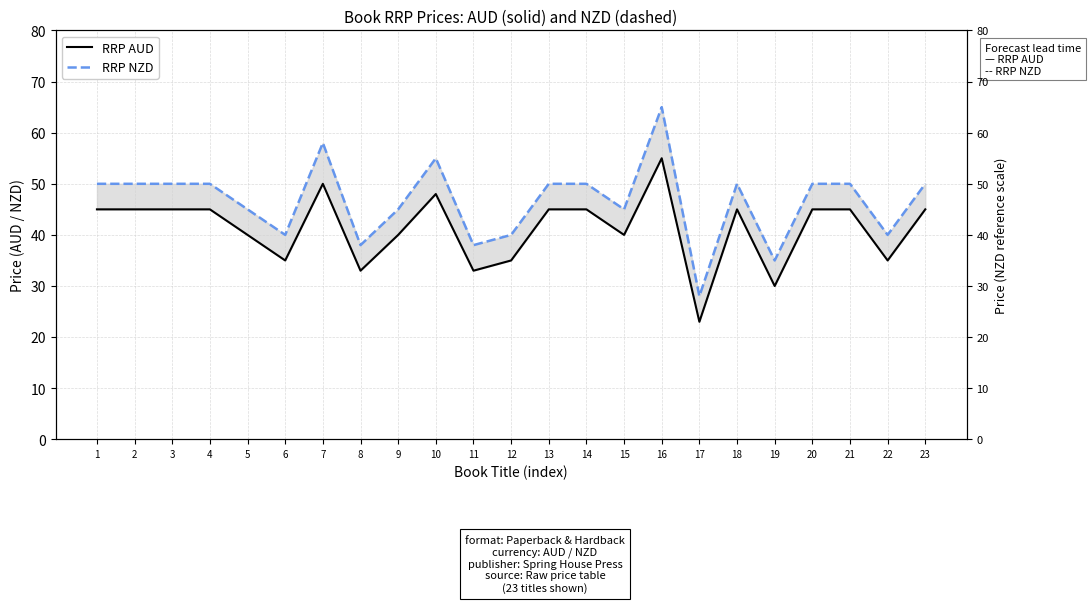

Which category has the lowest value across all series?

17